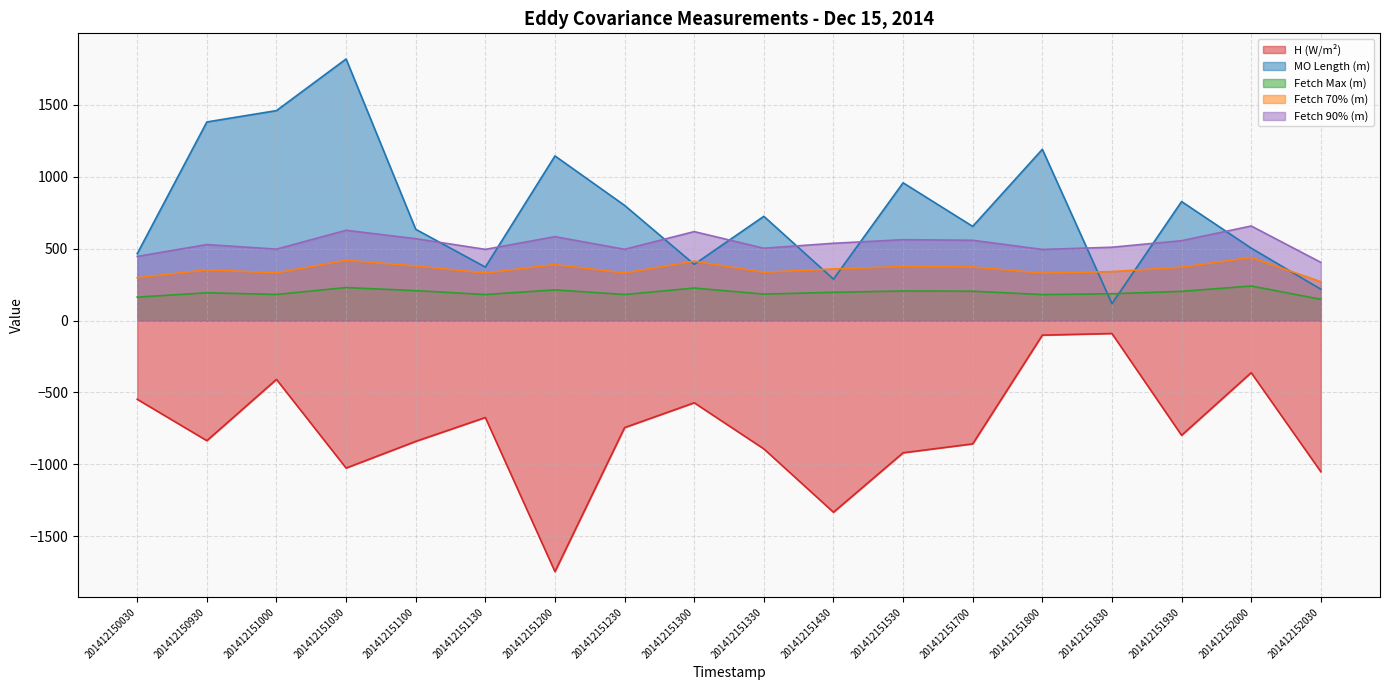

At which category is the sum across all series the highest?

201412151800